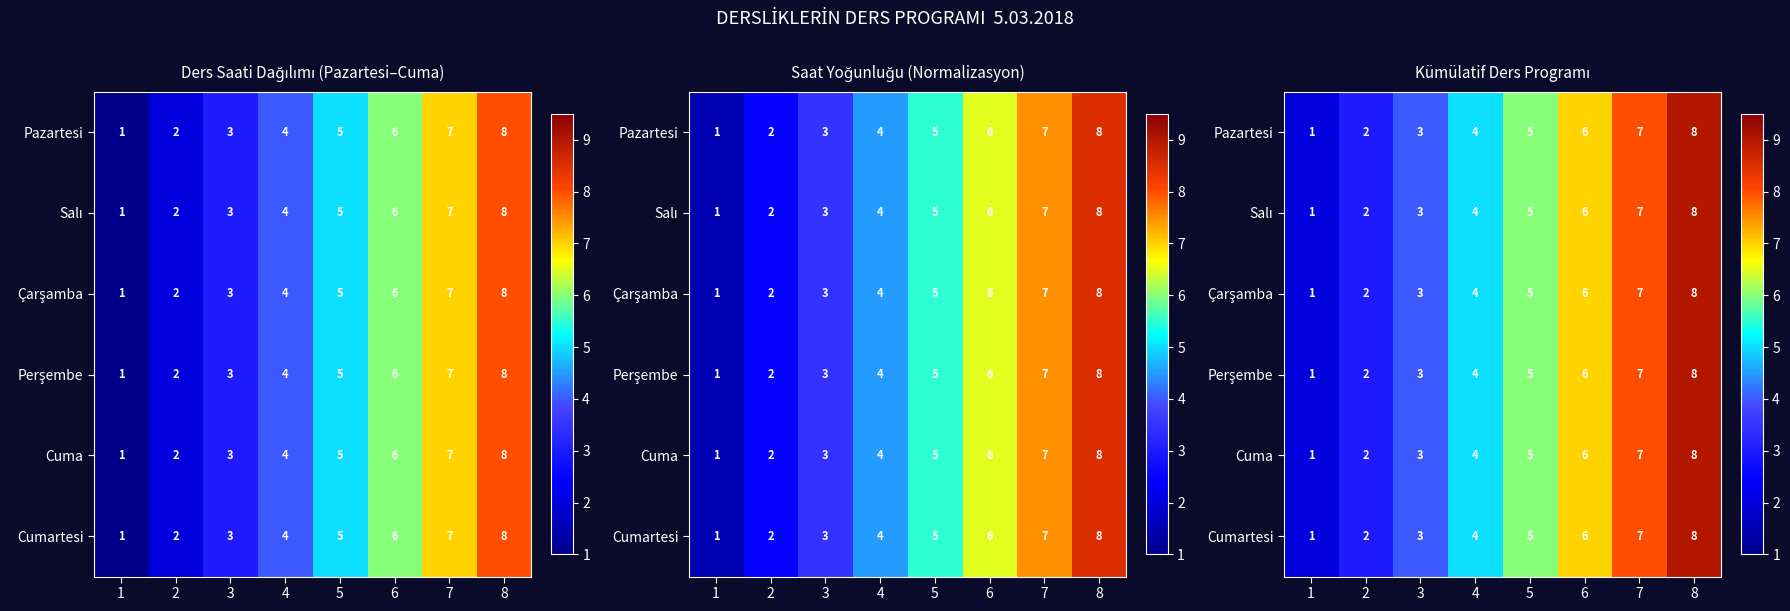

What is the total value across all series at 2?

18